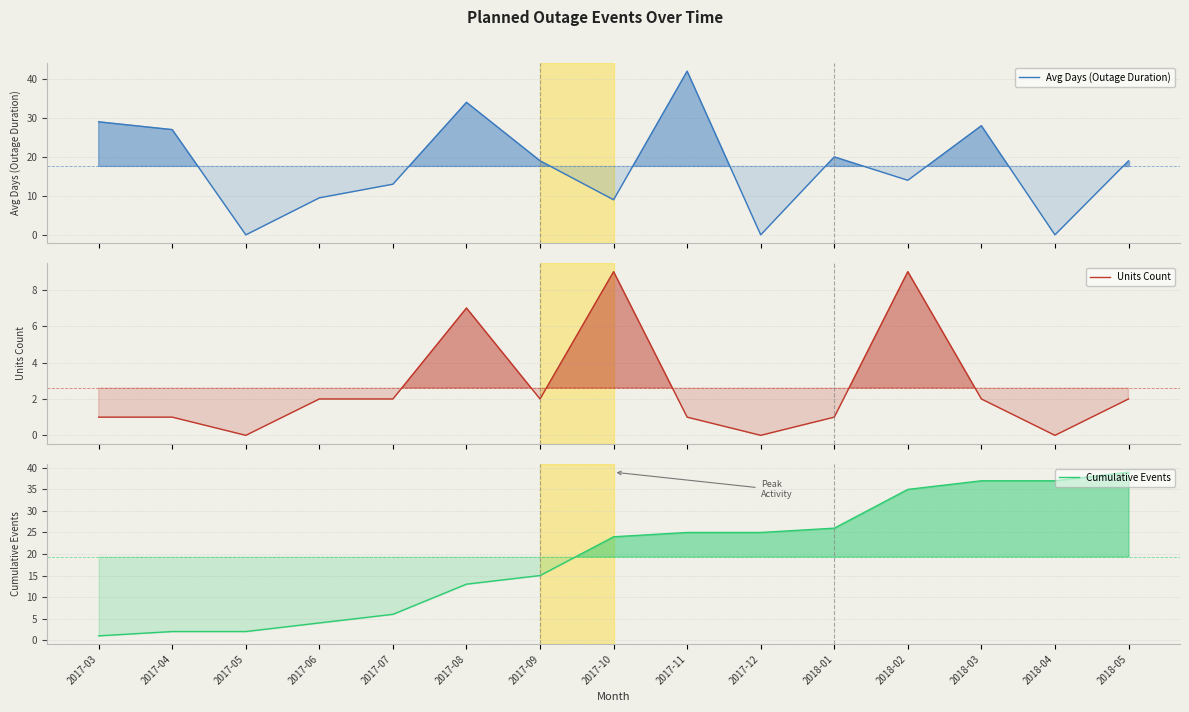

Reading right to left, list all the values displayed in this chart.

Avg Days (Outage Duration): 2018-05=19.0	2018-04=0.0	2018-03=28.0	2018-02=14.0	2018-01=20.0	2017-12=0.0	2017-11=42.0	2017-10=9.0	2017-09=19.0	2017-08=34.0	2017-07=13.0	2017-06=9.5	2017-05=0.0	2017-04=27.0	2017-03=29.0
Units Count: 2018-05=2.0	2018-04=0.0	2018-03=2.0	2018-02=9.0	2018-01=1.0	2017-12=0.0	2017-11=1.0	2017-10=9.0	2017-09=2.0	2017-08=7.0	2017-07=2.0	2017-06=2.0	2017-05=0.0	2017-04=1.0	2017-03=1.0
Cumulative Events: 2018-05=39.0	2018-04=37.0	2018-03=37.0	2018-02=35.0	2018-01=26.0	2017-12=25.0	2017-11=25.0	2017-10=24.0	2017-09=15.0	2017-08=13.0	2017-07=6.0	2017-06=4.0	2017-05=2.0	2017-04=2.0	2017-03=1.0